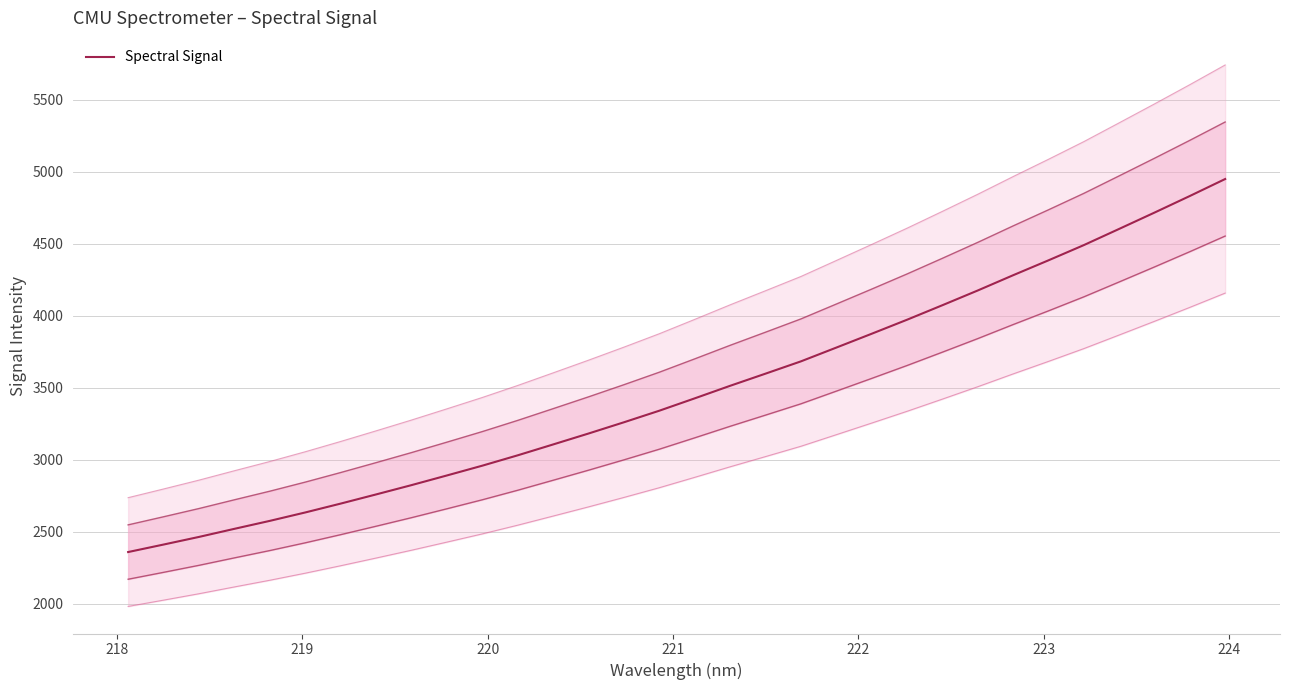

Count the number of values greater than 3427.

16